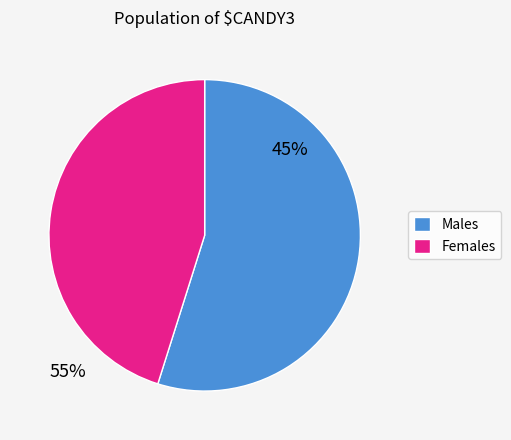

Which has a higher value, Males or Females?

Males